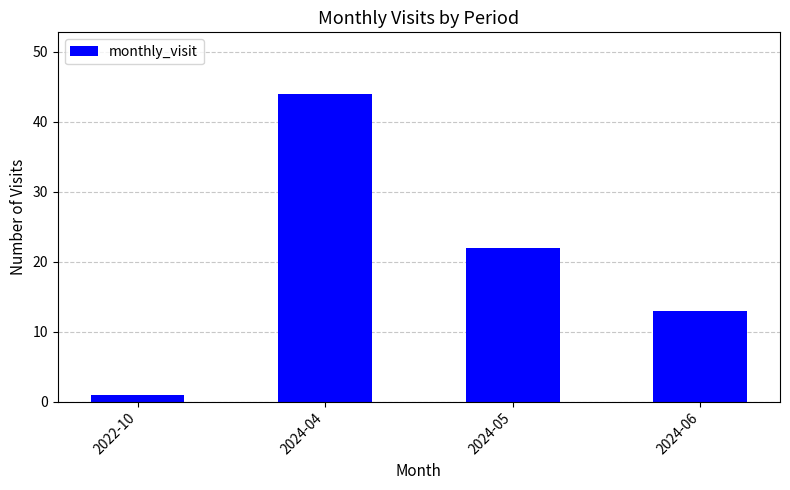

What is the ratio of the value at 2024-06 to the value at 2024-04?

0.3